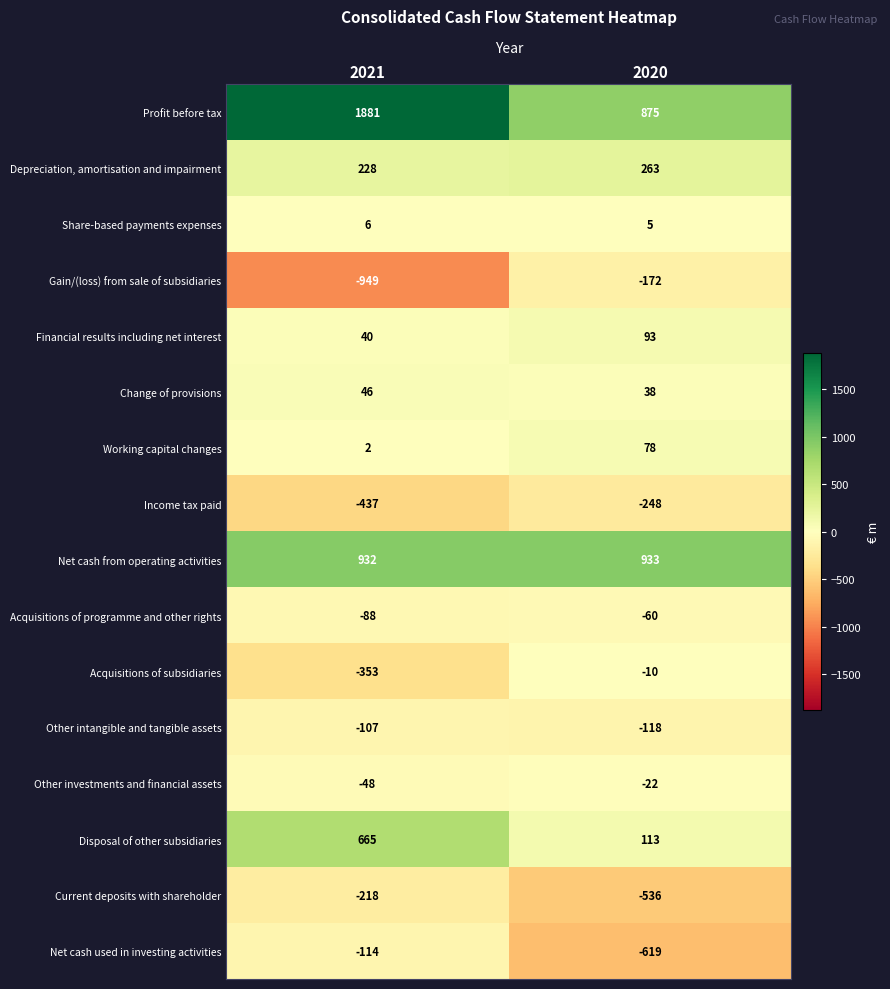

What is the sum of the Gain/(loss) from sale of subsidiaries values at 2020 and 2021?

-1121